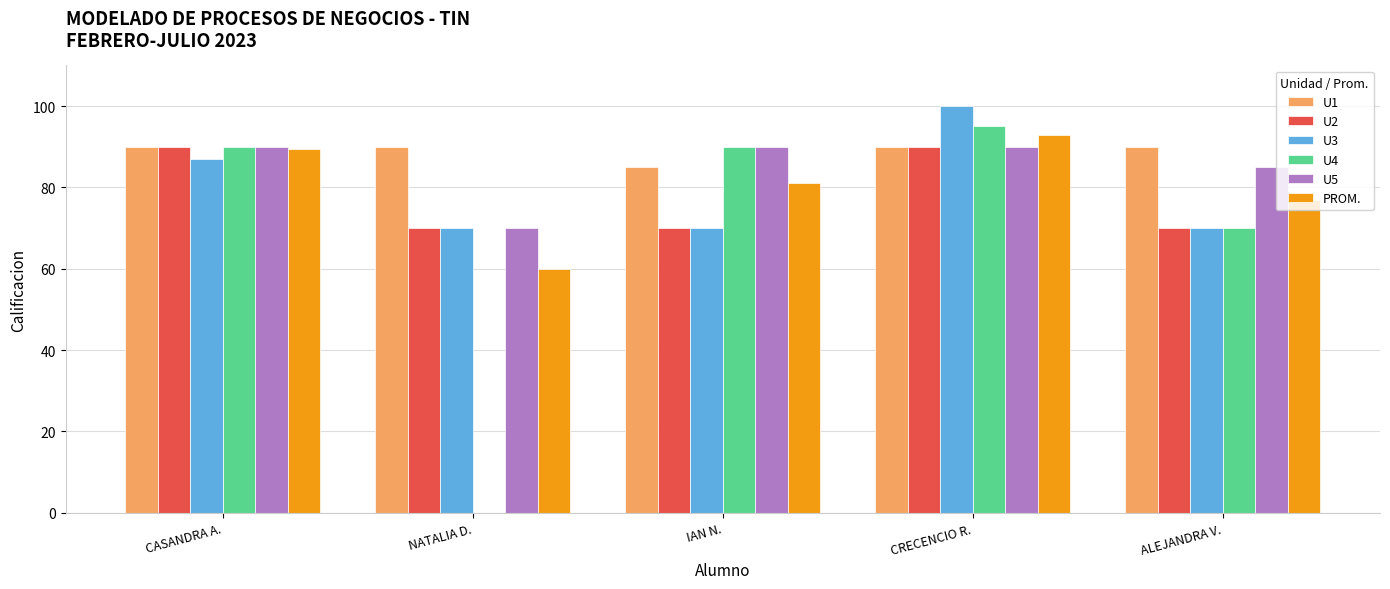

What are all the series names shown in the legend?

U1, U2, U3, U4, U5, PROM.